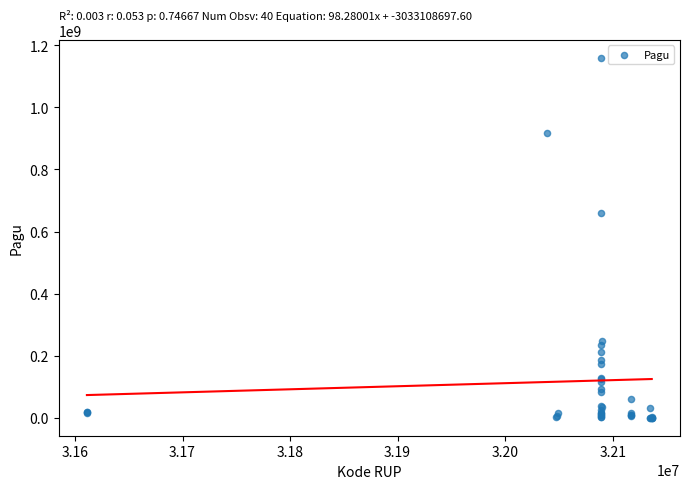

What Y value in the scatter plot is closest to 580008500?

660551000